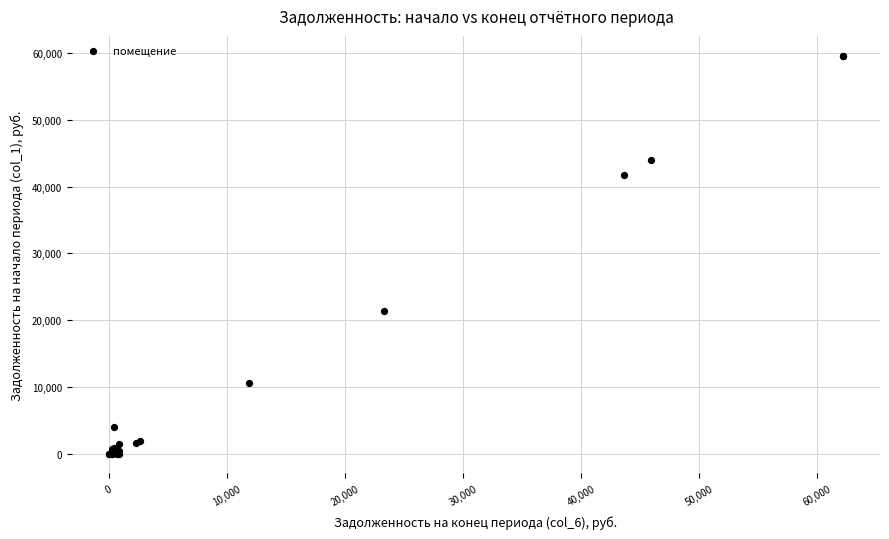

What Y value in the scatter plot is closest to 29815?

21432.4